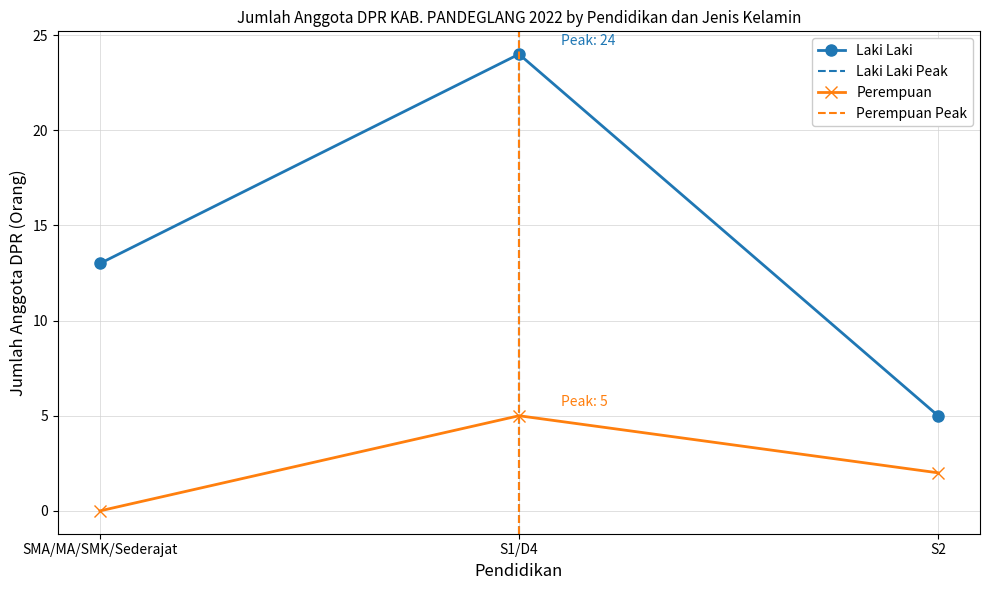

What are all the series names shown in the legend?

Laki Laki, Perempuan